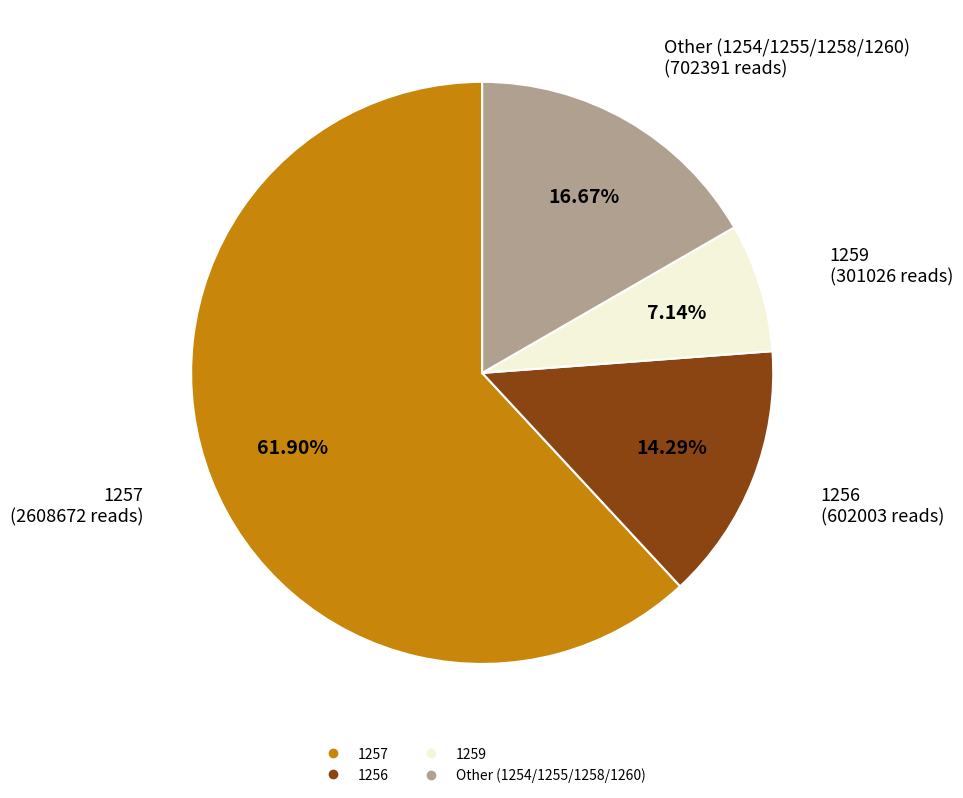

How many slices are in this pie chart?

4